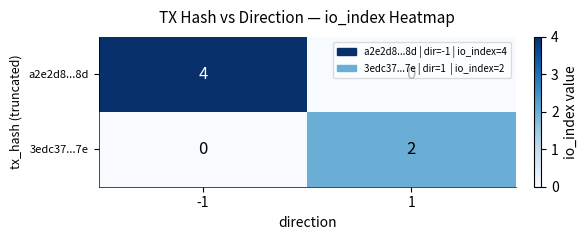

What is the difference between the a2e2d8...8d values at -1 and 1?

4